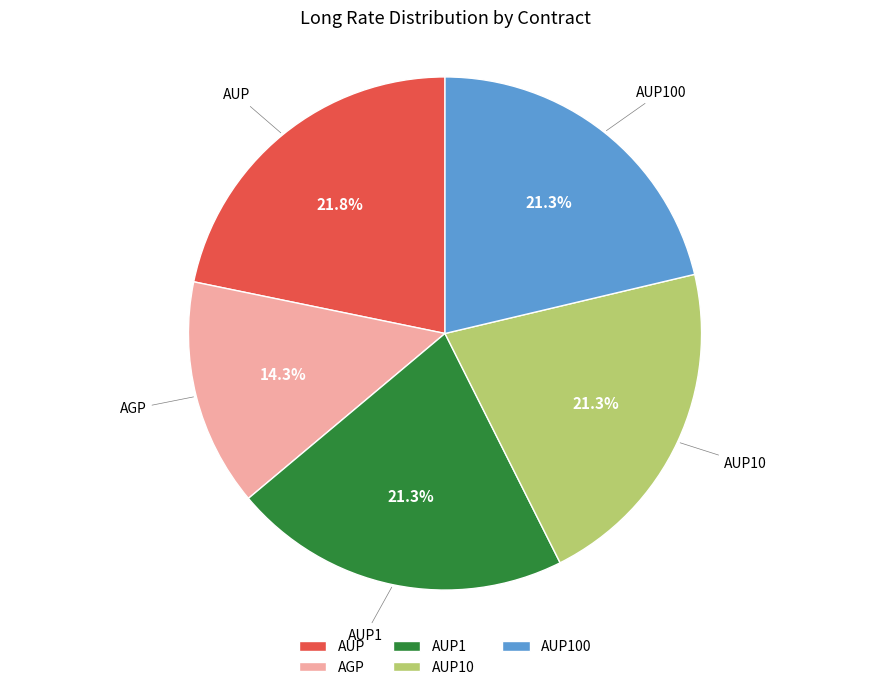

Count the number of slices in the pie.

5